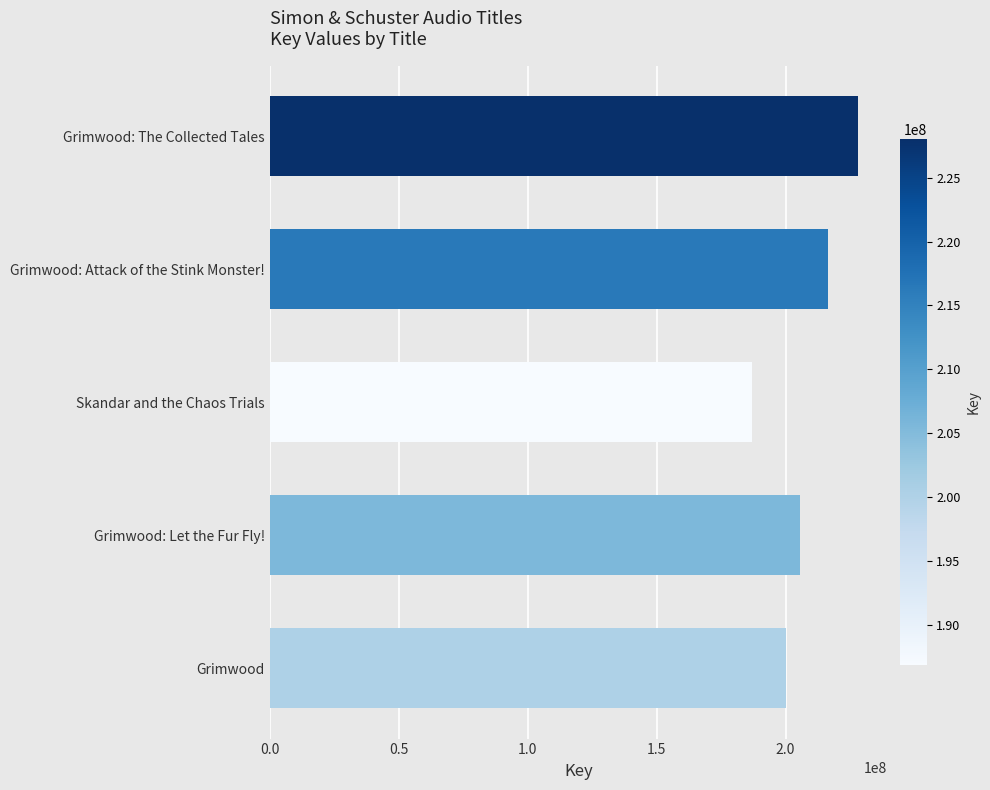

Count the number of categories in the chart.

5